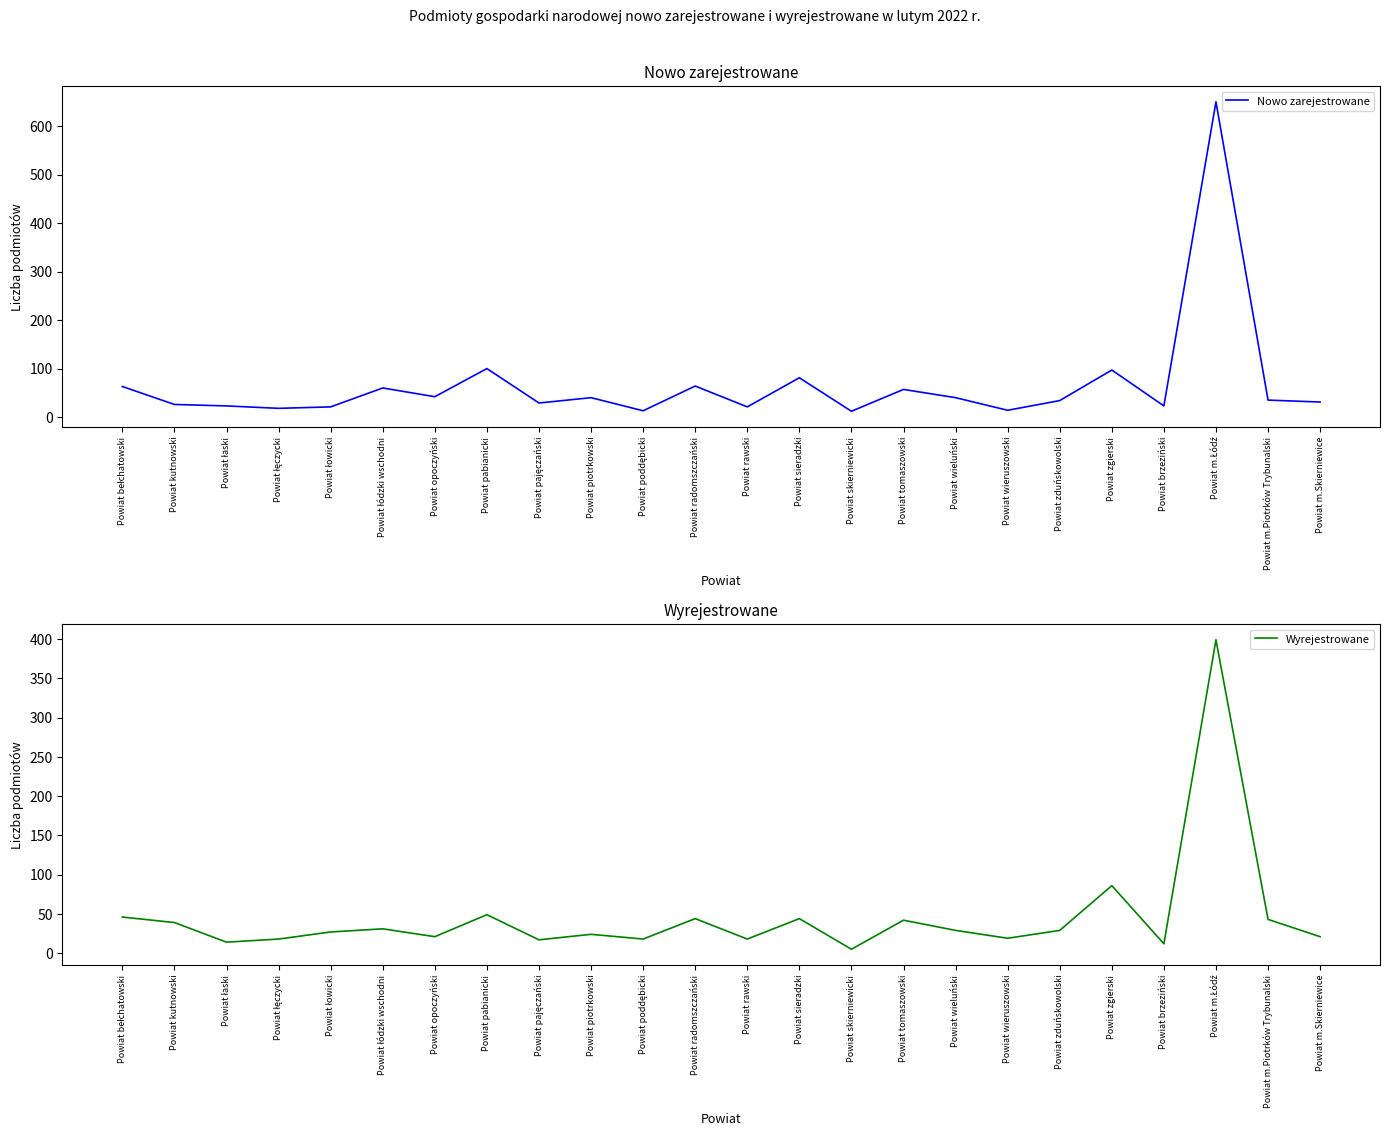

Reading right to left, extract all data points from this chart.

Nowo zarejestrowane: Powiat m.Skierniewice=31	Powiat m.Piotrków Trybunalski=35	Powiat m.Łódź=650	Powiat brzeziński=23	Powiat zgierski=97	Powiat zduńskowolski=34	Powiat wieruszowski=14	Powiat wieluński=40	Powiat tomaszowski=57	Powiat skierniewicki=12	Powiat sieradzki=81	Powiat rawski=21	Powiat radomszczański=64	Powiat poddębicki=13	Powiat piotrkowski=40	Powiat pajęczański=29	Powiat pabianicki=100	Powiat opoczyński=42	Powiat łódzki wschodni=60	Powiat łowicki=21	Powiat łęczycki=18	Powiat łaski=23	Powiat kutnowski=26	Powiat bełchatowski=63
Wyrejestrowane: Powiat m.Skierniewice=21	Powiat m.Piotrków Trybunalski=43	Powiat m.Łódź=399	Powiat brzeziński=12	Powiat zgierski=86	Powiat zduńskowolski=29	Powiat wieruszowski=19	Powiat wieluński=29	Powiat tomaszowski=42	Powiat skierniewicki=5	Powiat sieradzki=44	Powiat rawski=18	Powiat radomszczański=44	Powiat poddębicki=18	Powiat piotrkowski=24	Powiat pajęczański=17	Powiat pabianicki=49	Powiat opoczyński=21	Powiat łódzki wschodni=31	Powiat łowicki=27	Powiat łęczycki=18	Powiat łaski=14	Powiat kutnowski=39	Powiat bełchatowski=46